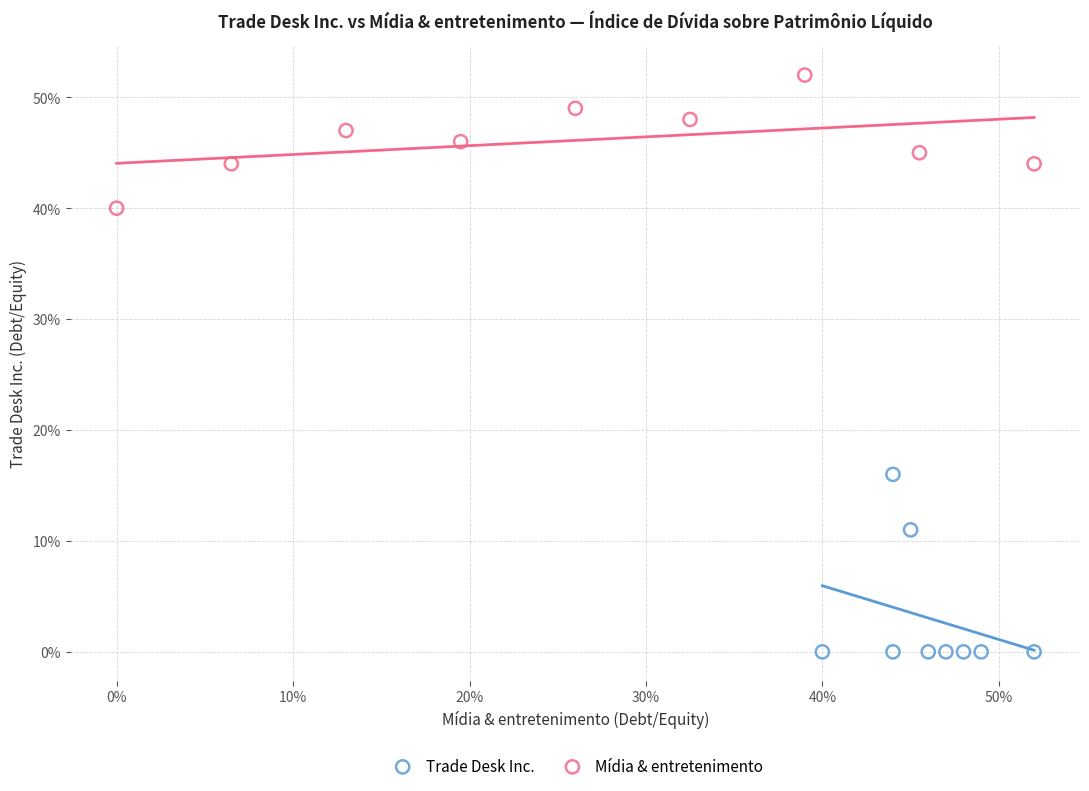

What are all the series names shown in the legend?

Trade Desk Inc., Mídia & entretenimento